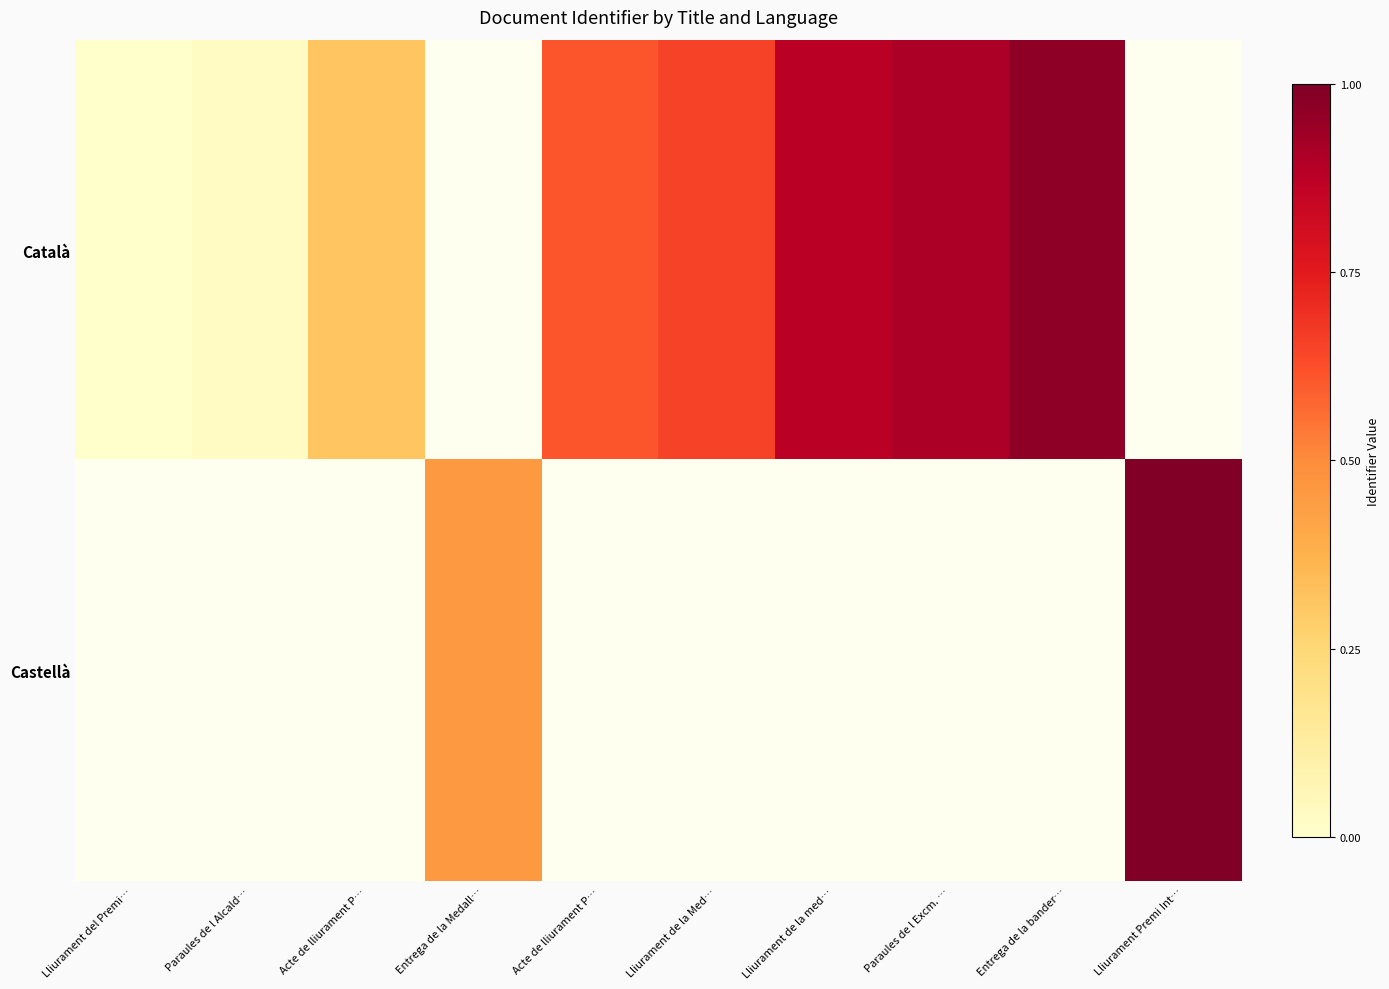

How many series are shown in this chart?

2